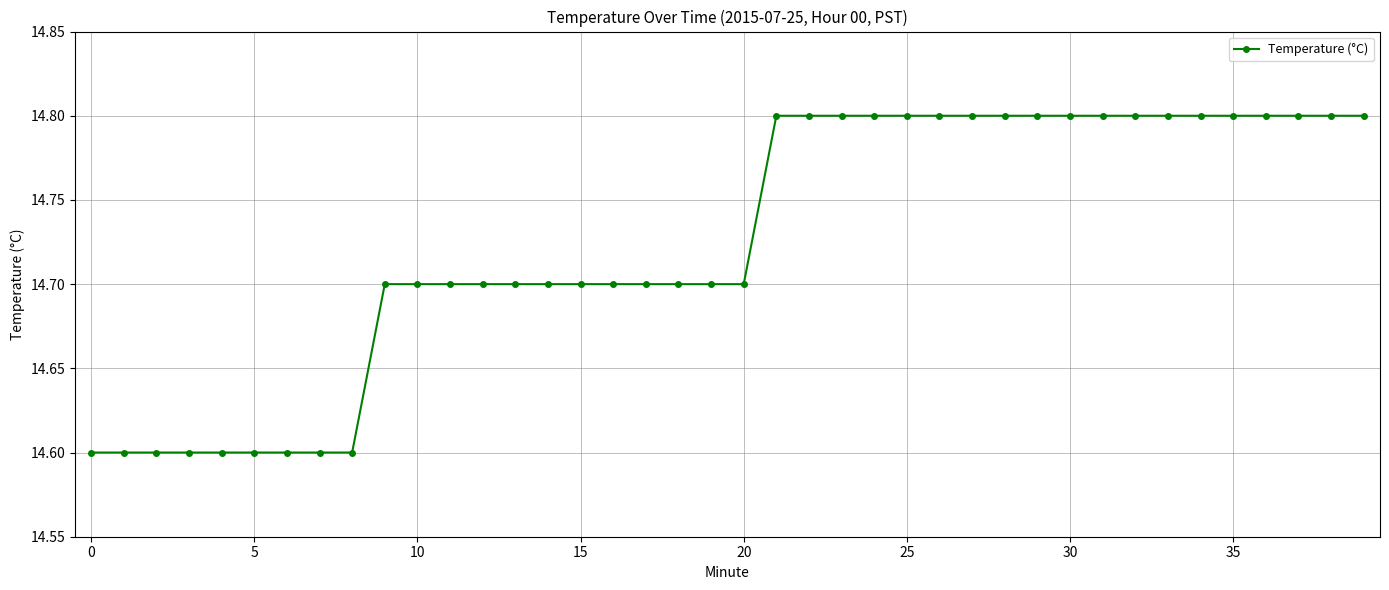

What is the minimum value shown in the chart?

14.6